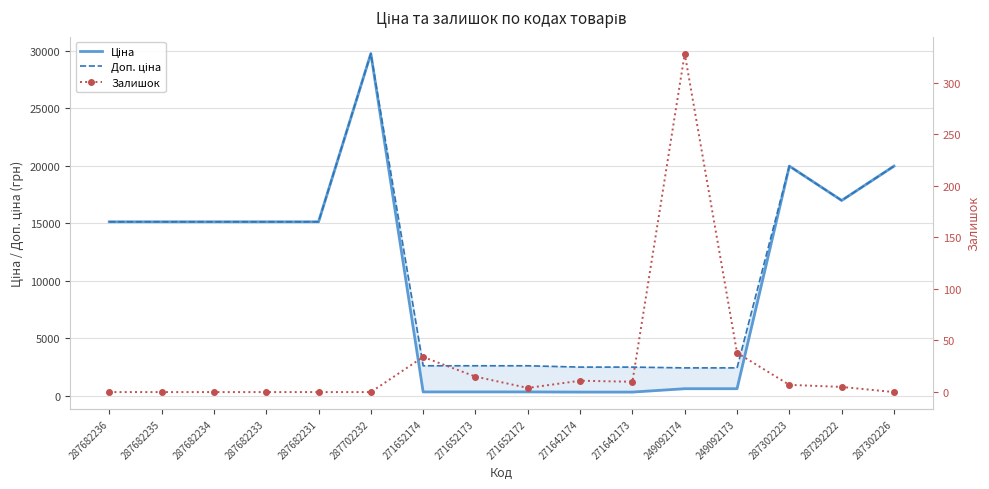

True or false: Доп. ціна has more than 0 interior local peaks.

True